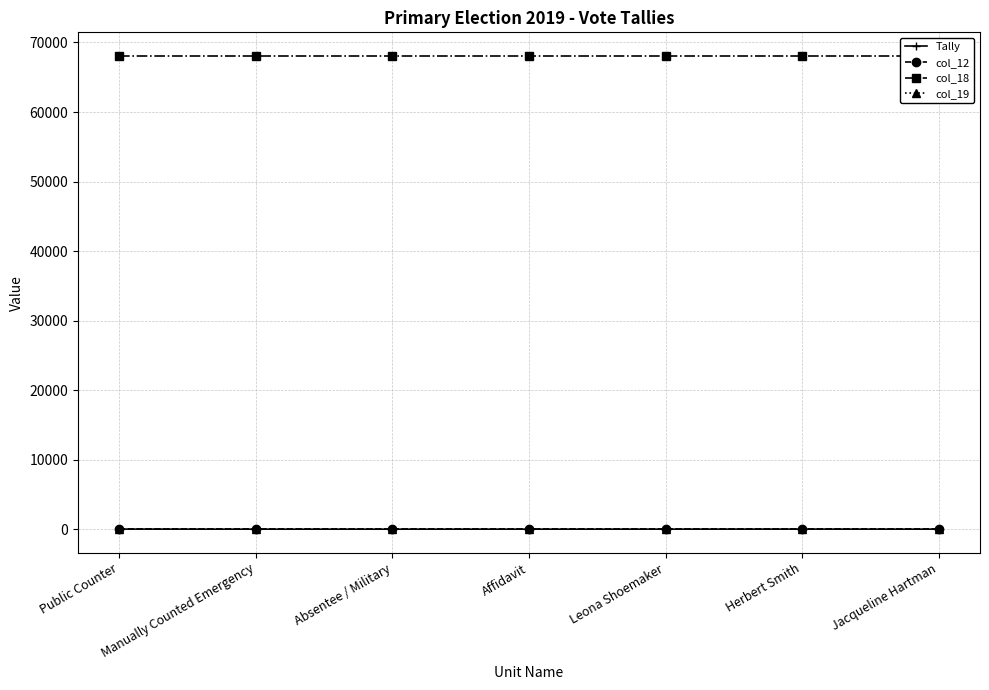

Does the chart have visible grid lines?

Yes